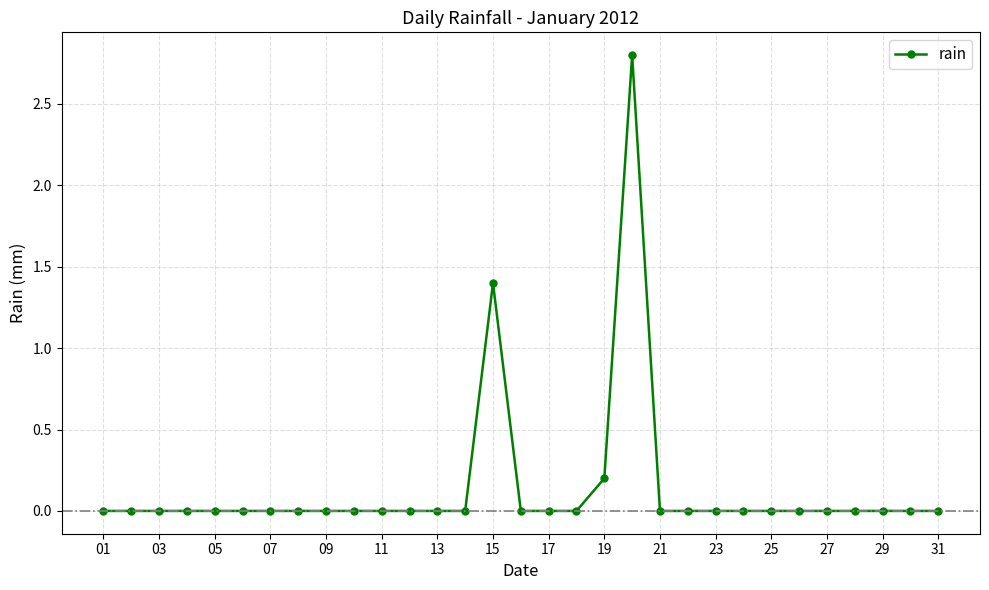

What is the average value?

0.1